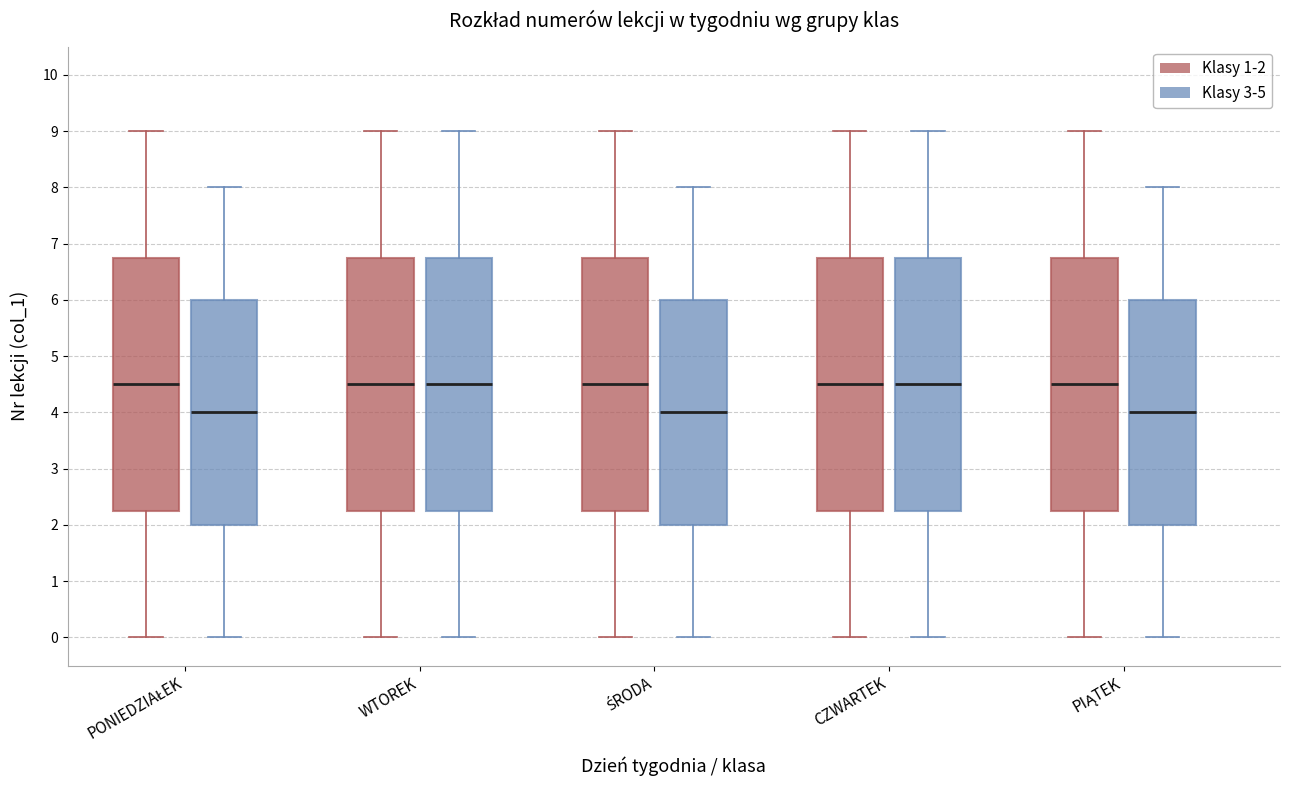

Reading left to right, transcribe this box plot: for each box, give where its median line is, the range the box spans, and where its two whiskers end, as read against the y-axis. The values are not printed on the chart, so give them approximately, as read against the axis.

PONIEDZIAŁEK (Klasy 1-2): median 4.5, box 2.3 to 6.8, whiskers 0.0 to 9.0
PONIEDZIAŁEK (Klasy 3-5): median 4.0, box 2.0 to 6.0, whiskers 0.0 to 8.0
WTOREK (Klasy 1-2): median 4.5, box 2.3 to 6.8, whiskers 0.0 to 9.0
WTOREK (Klasy 3-5): median 4.5, box 2.3 to 6.8, whiskers 0.0 to 9.0
ŚRODA (Klasy 1-2): median 4.5, box 2.3 to 6.8, whiskers 0.0 to 9.0
ŚRODA (Klasy 3-5): median 4.0, box 2.0 to 6.0, whiskers 0.0 to 8.0
CZWARTEK (Klasy 1-2): median 4.5, box 2.3 to 6.8, whiskers 0.0 to 9.0
CZWARTEK (Klasy 3-5): median 4.5, box 2.3 to 6.8, whiskers 0.0 to 9.0
PIĄTEK (Klasy 1-2): median 4.5, box 2.3 to 6.8, whiskers 0.0 to 9.0
PIĄTEK (Klasy 3-5): median 4.0, box 2.0 to 6.0, whiskers 0.0 to 8.0